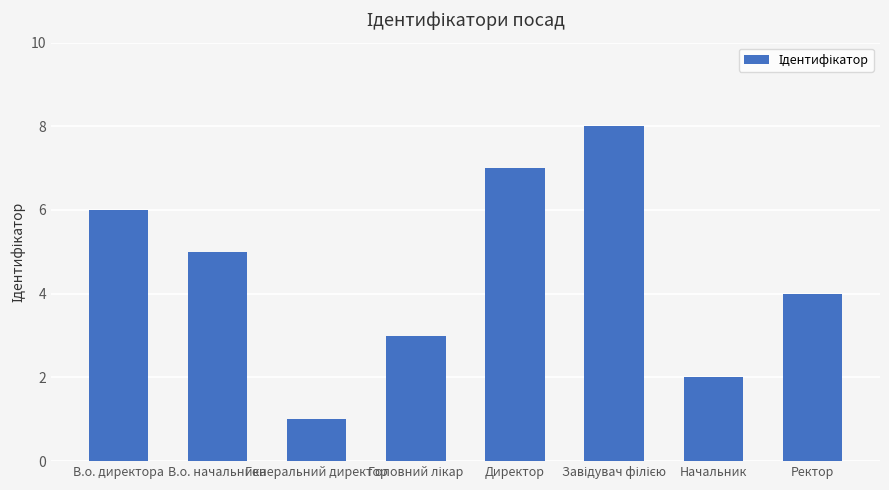

What is the label of the 8th bar from the left?

Ректор